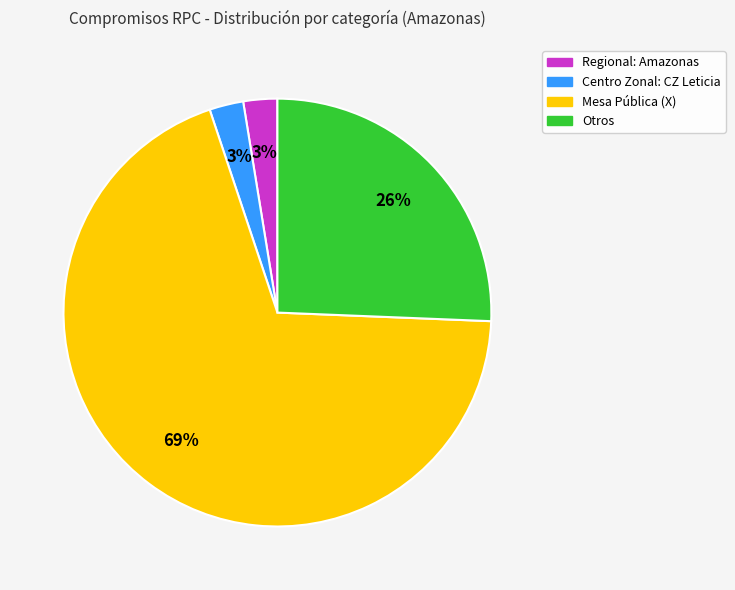

Is there any slice that represents more than half of the pie?

Yes